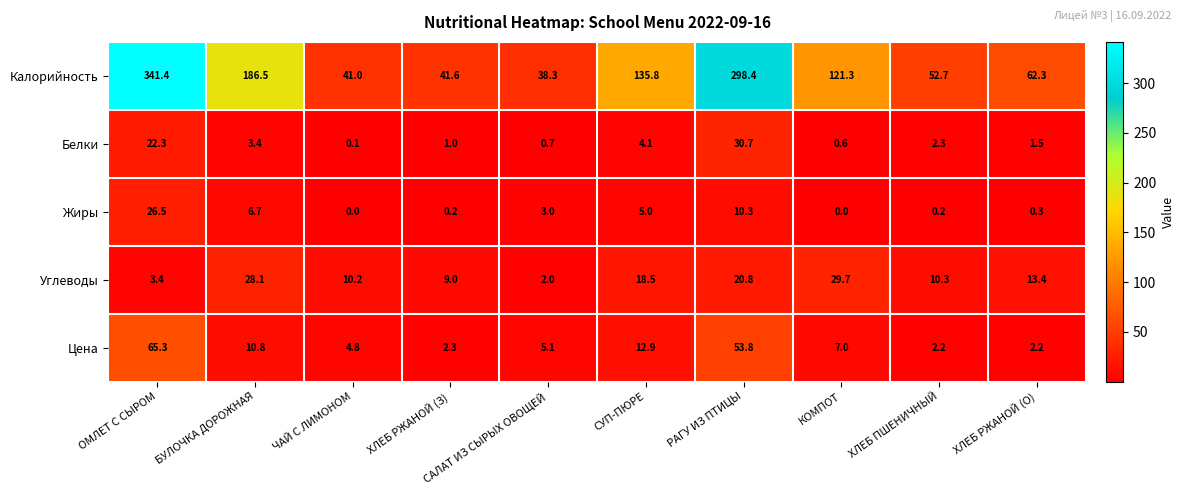

What is the sum of all Жиры values?

52.2